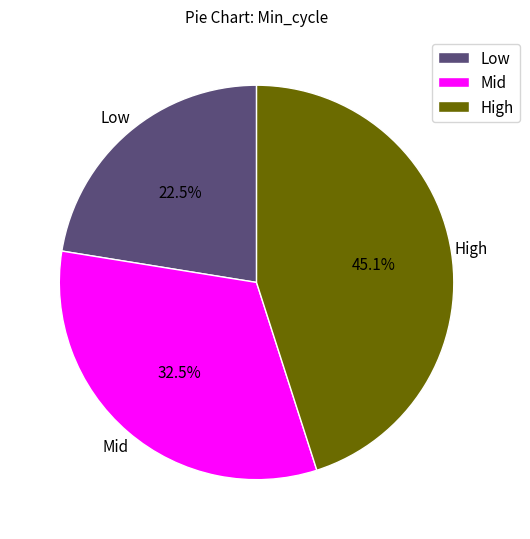

What percentage do Mid and High together represent?

77.5%